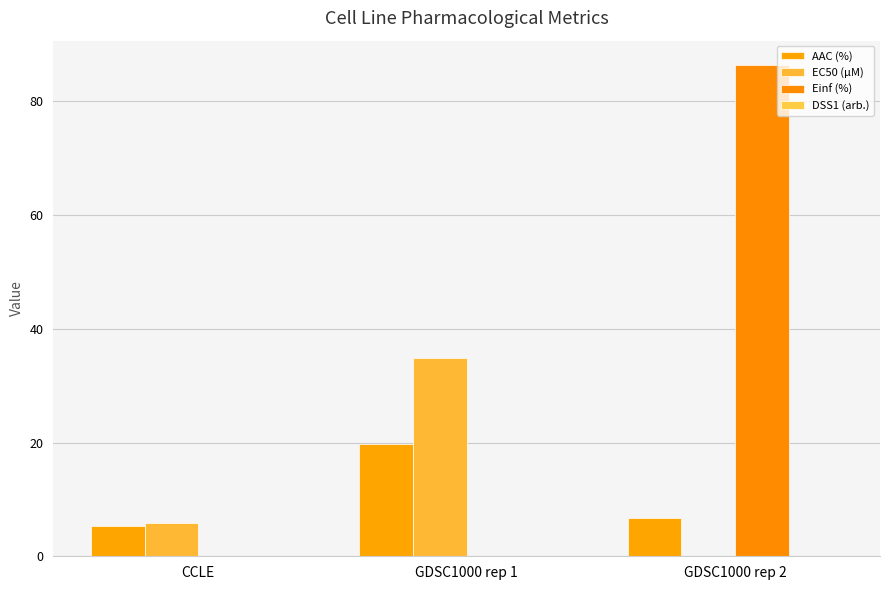

List the series in order of their peak value, lowest first.

DSS1 (arb.), AAC (%), EC50 (µM), Einf (%)